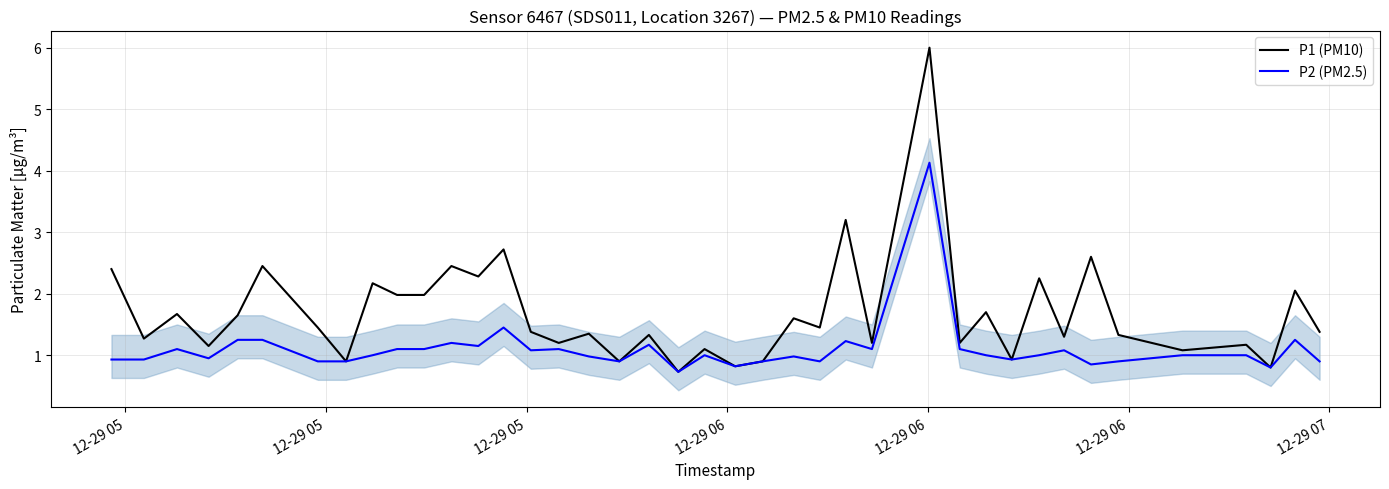

Does the chart display data point markers on the line(s)?

No